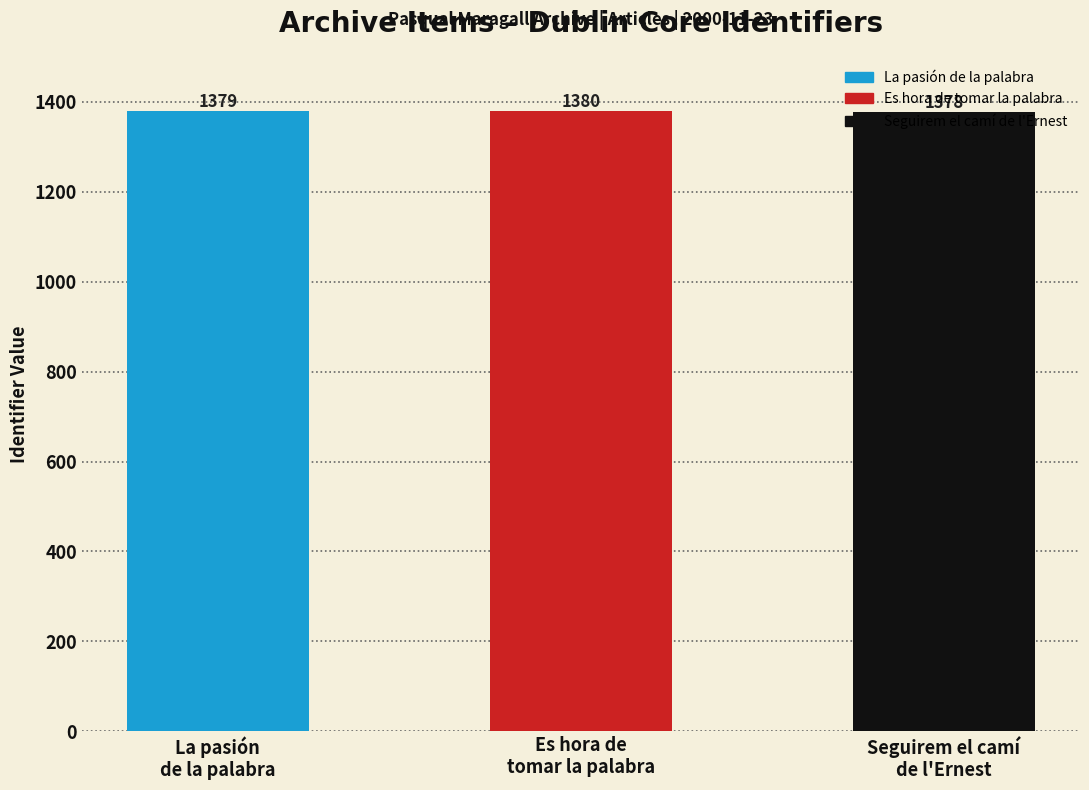

What position from the right is Seguirem el camí
de l'Ernest?

1